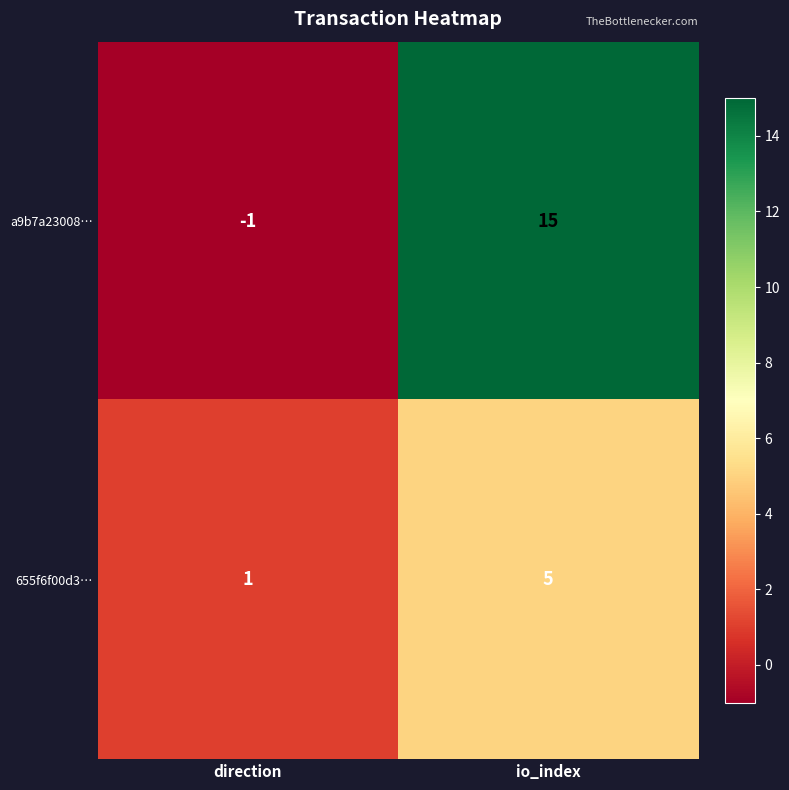

Between direction and io_index, which series saw the biggest shift?

a9b7a23008…